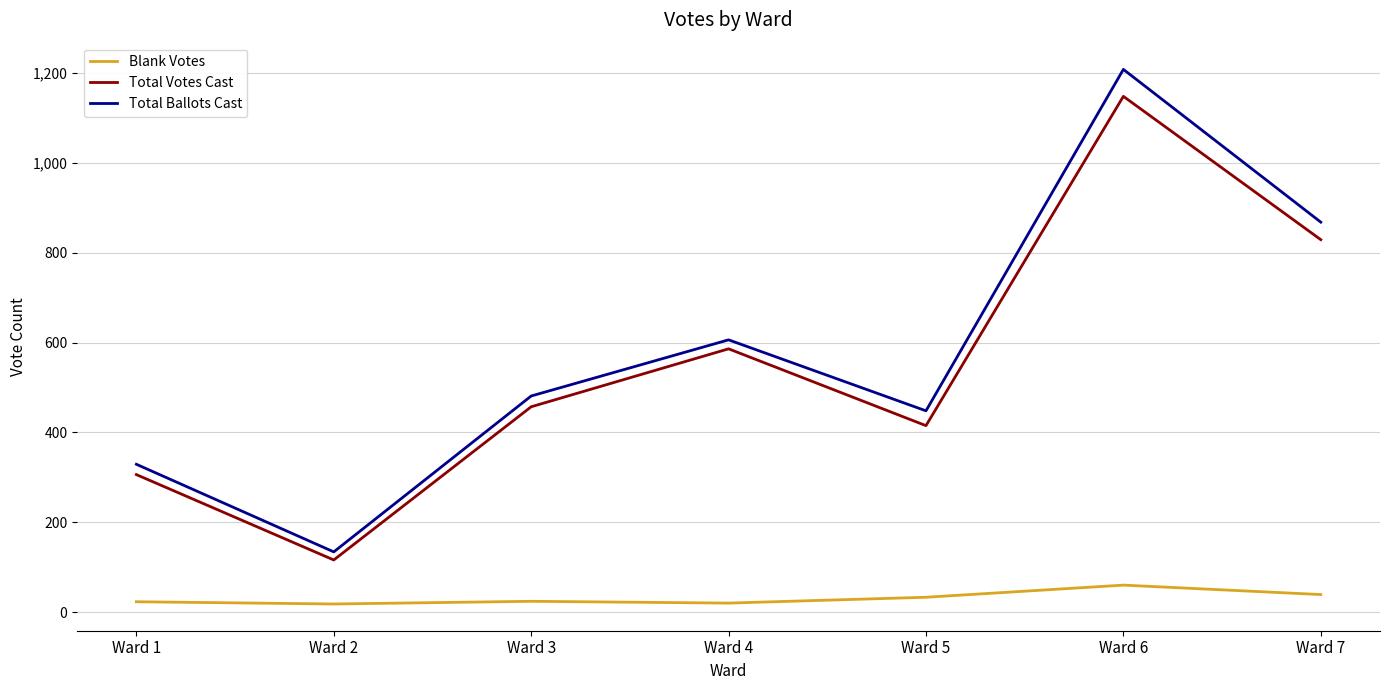

True or false: Total Ballots Cast and Blank Votes intersect in this chart.

False